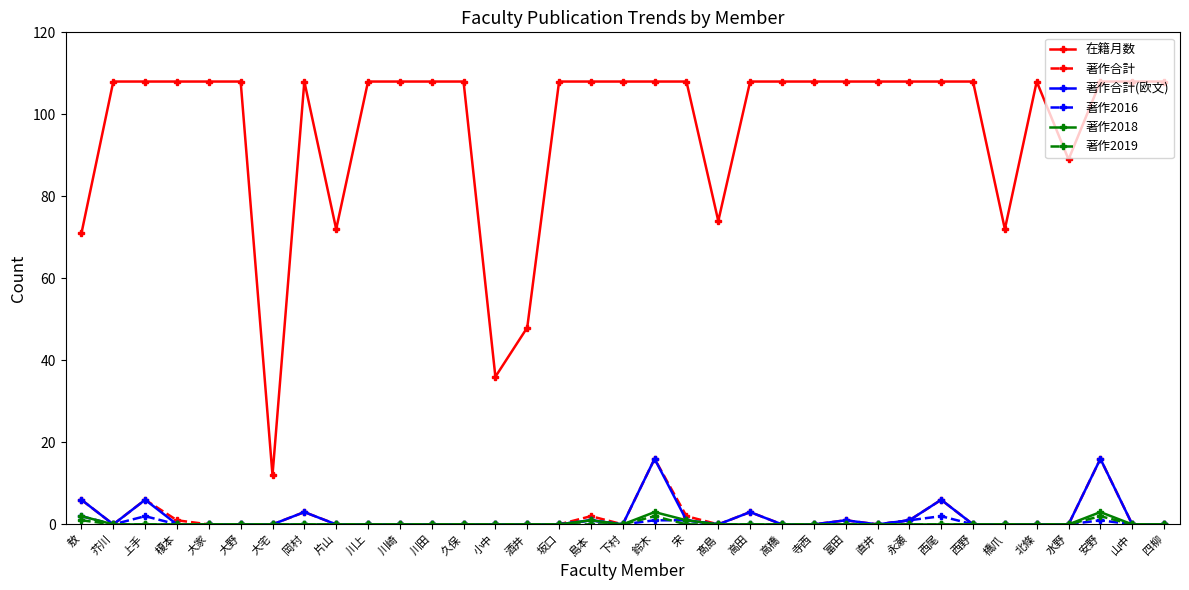

True or false: 著作2018 has more than 0 interior local peaks.

True